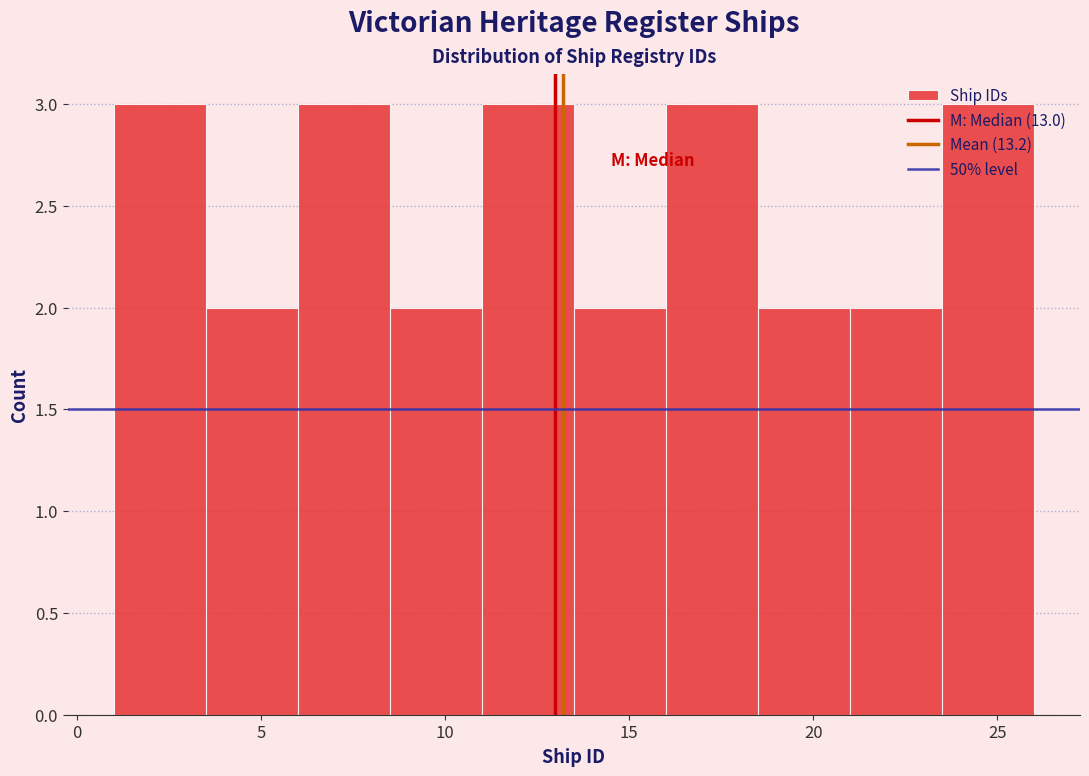

Reading left to right, transcribe this chart: for each bar, give the range it covers on the x-axis and its height. The values are not printed on the chart, so give them approximately, as read against the axis.

1.0 to 3.5: 3
3.5 to 6.0: 2
6.0 to 8.5: 3
8.5 to 11.0: 2
11.0 to 13.5: 3
13.5 to 16.0: 2
16.0 to 18.5: 3
18.5 to 21.0: 2
21.0 to 23.5: 2
23.5 to 26.0: 3